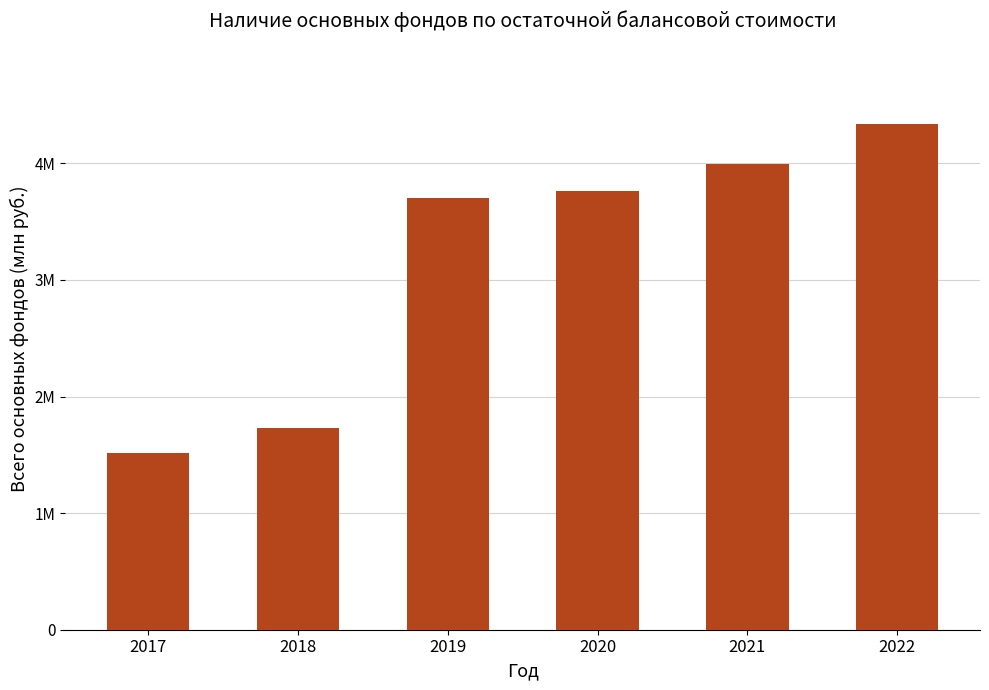

Which label corresponds to the largest value in the chart?

2022